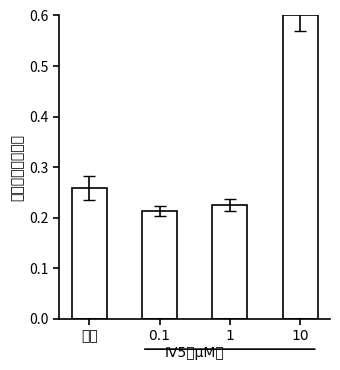

How many series are shown in this chart?

1